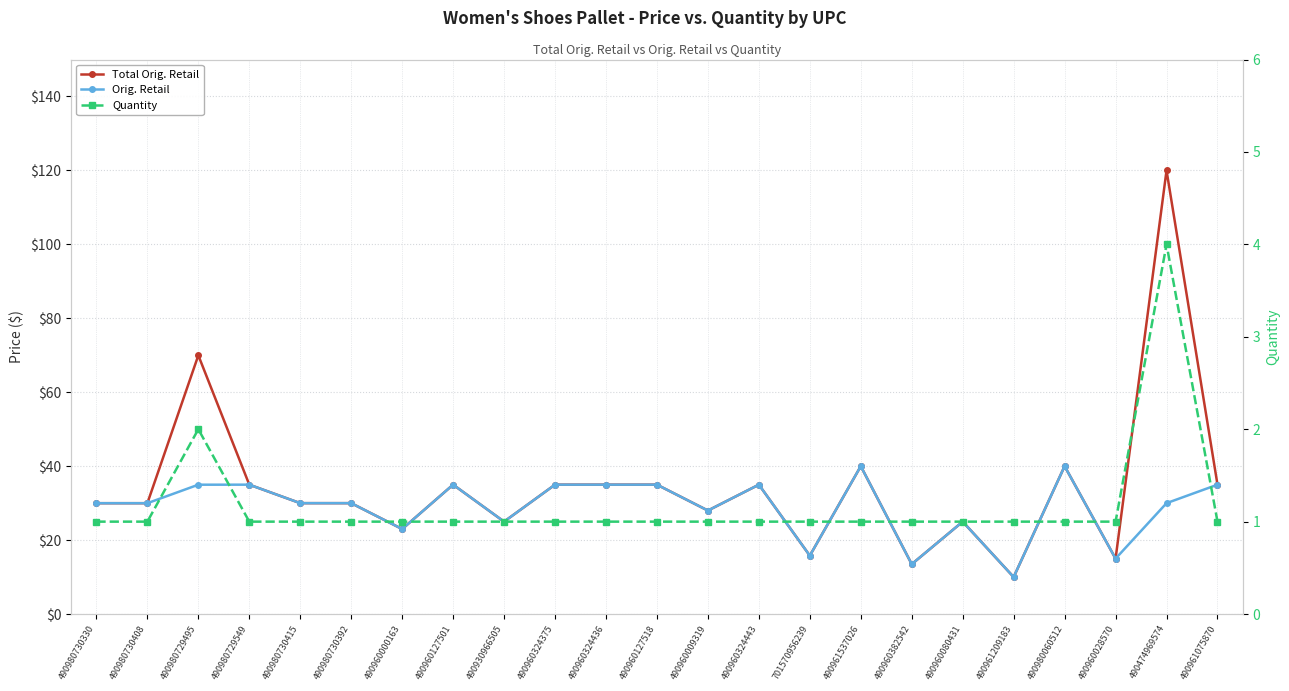

Reading left to right, what are all the values shown in this chart?

Total Orig. Retail: 490980730330=30.0	490980730408=30.0	490980729495=70.0	490980729549=35.0	490980730415=30.0	490980730392=30.0	490960000163=23.0	490960127501=35.0	490930966505=25.0	490960324375=35.0	490960324436=35.0	490960127518=35.0	490960009319=28.0	490960324443=35.0	701570956239=15.8	490961537026=40.0	490960382542=13.5	490960080431=25.0	490961209183=10.0	490980060512=40.0	490960028570=15.0	490474969574=120.0	490961075870=35.0
Orig. Retail: 490980730330=30.0	490980730408=30.0	490980729495=35.0	490980729549=35.0	490980730415=30.0	490980730392=30.0	490960000163=23.0	490960127501=35.0	490930966505=25.0	490960324375=35.0	490960324436=35.0	490960127518=35.0	490960009319=28.0	490960324443=35.0	701570956239=15.8	490961537026=40.0	490960382542=13.5	490960080431=25.0	490961209183=10.0	490980060512=40.0	490960028570=15.0	490474969574=30.0	490961075870=35.0
Quantity: 490980730330=1.0	490980730408=1.0	490980729495=2.0	490980729549=1.0	490980730415=1.0	490980730392=1.0	490960000163=1.0	490960127501=1.0	490930966505=1.0	490960324375=1.0	490960324436=1.0	490960127518=1.0	490960009319=1.0	490960324443=1.0	701570956239=1.0	490961537026=1.0	490960382542=1.0	490960080431=1.0	490961209183=1.0	490980060512=1.0	490960028570=1.0	490474969574=4.0	490961075870=1.0